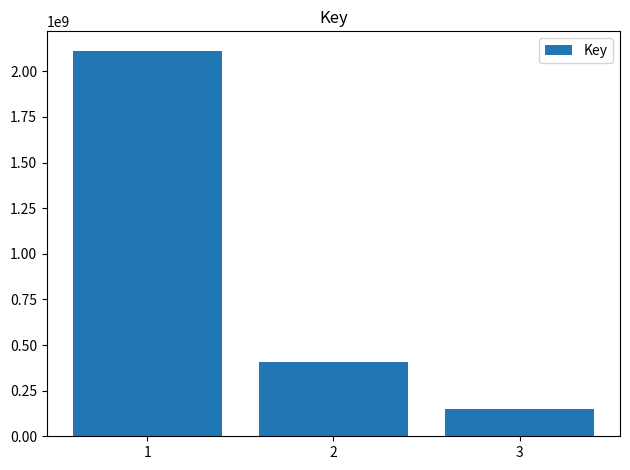

What is the approximate value at 1?

2113101189